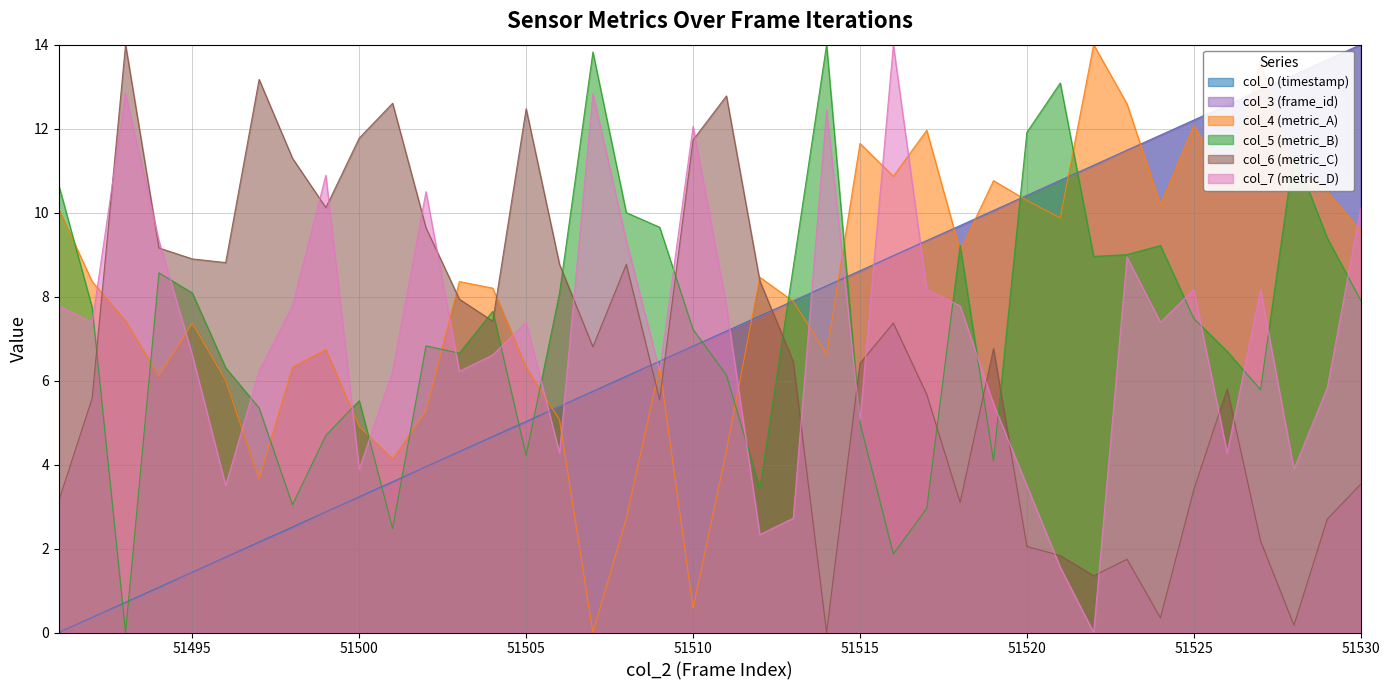

Reading left to right, extract all data points from this chart.

col_0: 0.0	0.4	0.7	1.1	1.4	1.8	2.2	2.5	2.9	3.2	3.6	3.9	4.3	4.7	5.0	5.4	5.7	6.1	6.5	6.8	7.2	7.5	7.9	8.3	8.6	9.0	9.3	9.7	10.1	10.4	10.8	11.1	11.5	11.8	12.2	12.6	12.9	13.3	13.6	14.0
col_3: 0.0	0.4	0.7	1.1	1.4	1.8	2.1	2.5	2.9	3.2	3.6	3.9	4.3	4.6	5.0	5.4	5.7	6.1	6.5	6.8	7.2	7.5	7.9	8.2	8.6	9.0	9.3	9.7	10.0	10.4	10.8	11.1	11.5	11.8	12.2	12.5	12.9	13.3	13.6	14.0
col_4: 10.1	8.4	7.4	6.1	7.4	6.0	3.7	6.3	6.7	4.9	4.1	5.3	8.4	8.2	6.3	5.1	0.0	2.7	6.3	0.6	4.3	8.5	7.9	6.6	11.6	10.9	12.0	9.1	10.8	10.3	9.9	14.0	12.6	10.2	12.1	10.8	13.6	11.0	10.5	9.6
col_5: 10.7	7.7	0.0	8.6	8.1	6.3	5.3	3.0	4.7	5.5	2.5	6.8	6.7	7.7	4.2	8.1	13.8	10.0	9.7	7.2	6.1	3.4	8.7	14.0	5.0	1.9	3.0	9.2	4.1	11.9	13.1	9.0	9.0	9.2	7.5	6.7	5.8	11.4	9.4	7.9
col_6: 3.1	5.6	14.0	9.2	8.9	8.8	13.2	11.3	10.1	11.8	12.6	9.6	7.9	7.4	12.5	8.8	6.8	8.8	5.5	11.7	12.8	8.4	6.5	0.0	6.4	7.4	5.7	3.1	6.8	2.0	1.8	1.4	1.7	0.3	3.4	5.8	2.2	0.2	2.7	3.5
col_7: 7.8	7.4	12.8	9.3	6.6	3.5	6.2	7.8	10.9	3.9	6.2	10.5	6.2	6.6	7.4	4.3	12.8	9.3	6.2	12.1	7.8	2.3	2.7	12.4	5.1	14.0	8.2	7.8	5.4	3.5	1.6	0.0	8.9	7.4	8.2	4.3	8.2	3.9	5.8	10.1